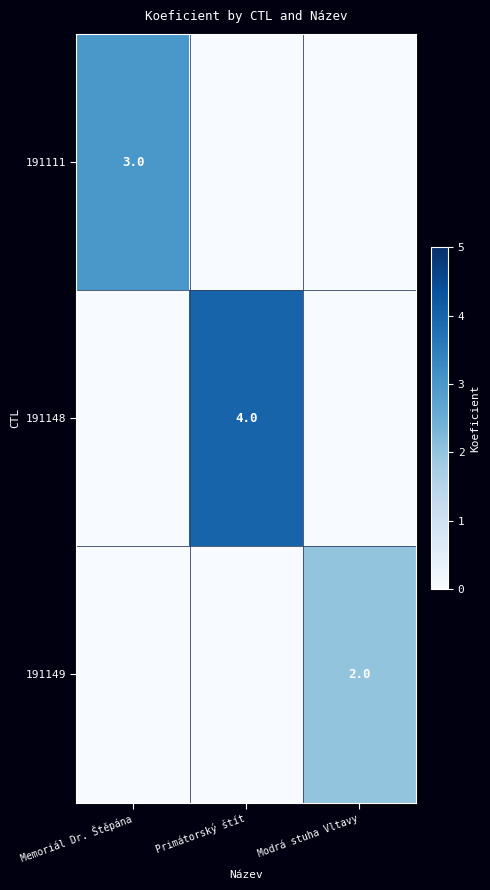

True or false: 191111 has a value of 3 at Memoriál Dr. Štěpána.

True